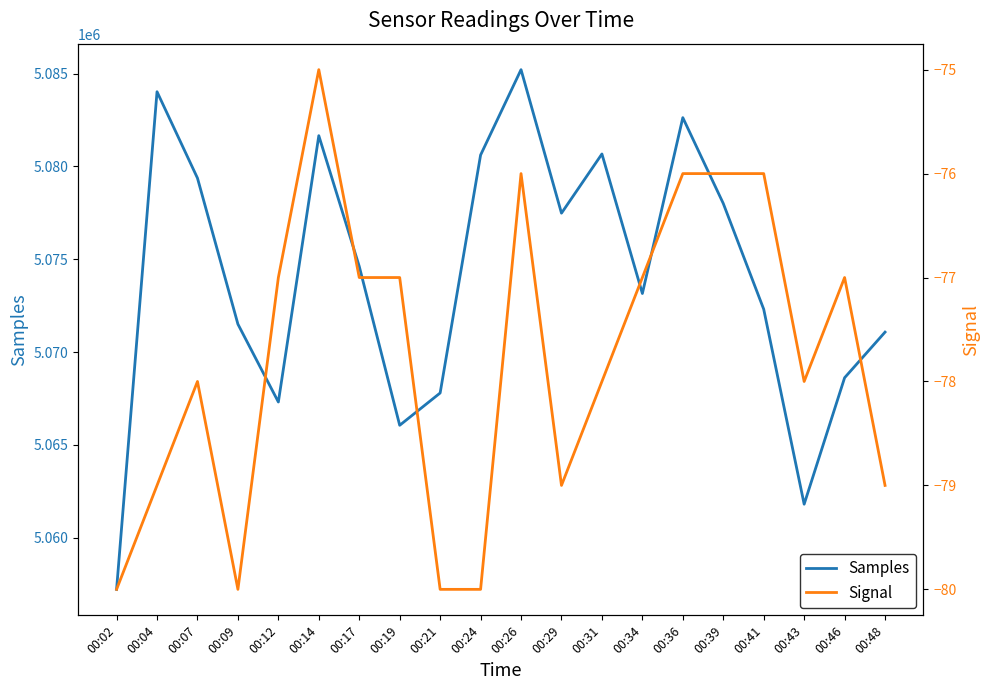

True or false: Signal and Samples intersect in this chart.

False